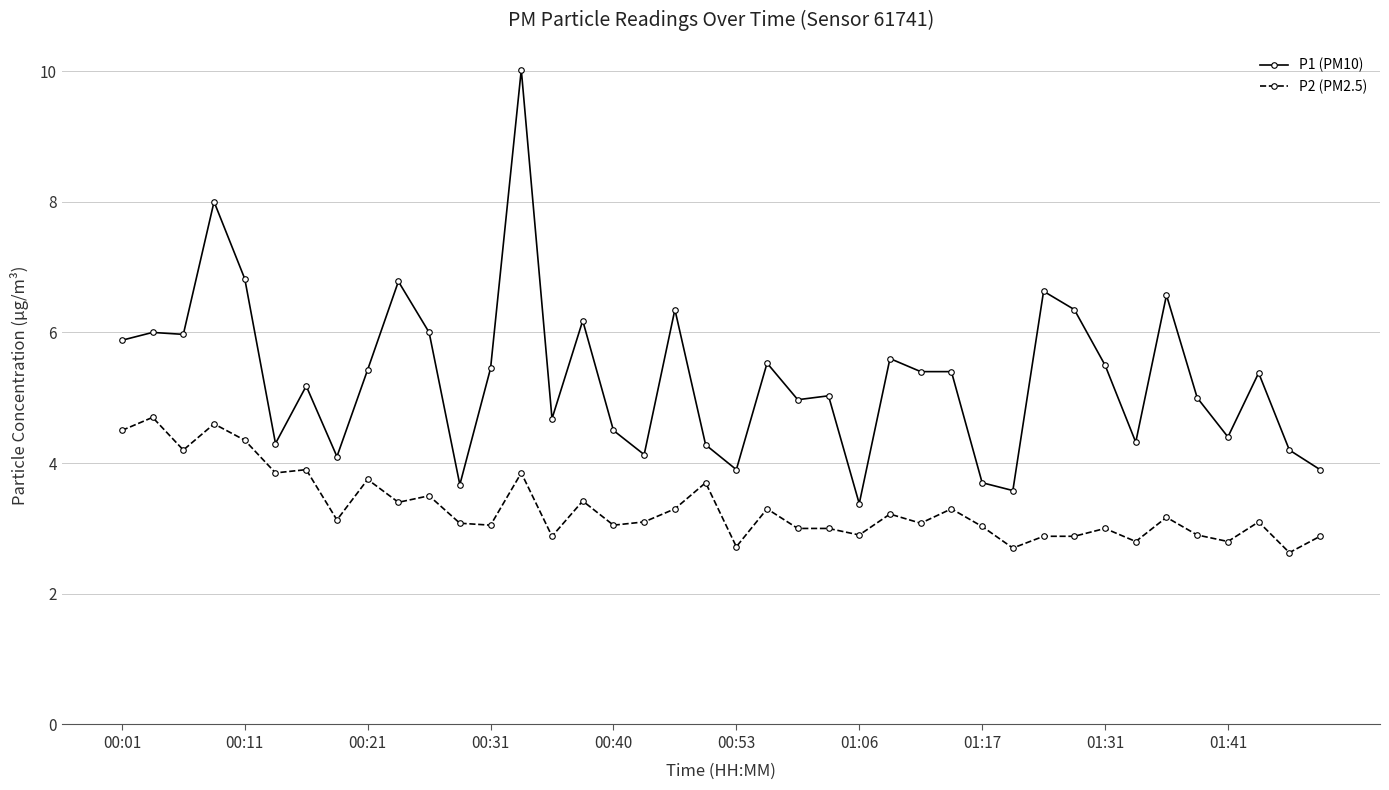

Which series has the widest spread of values?

P1 (PM10)